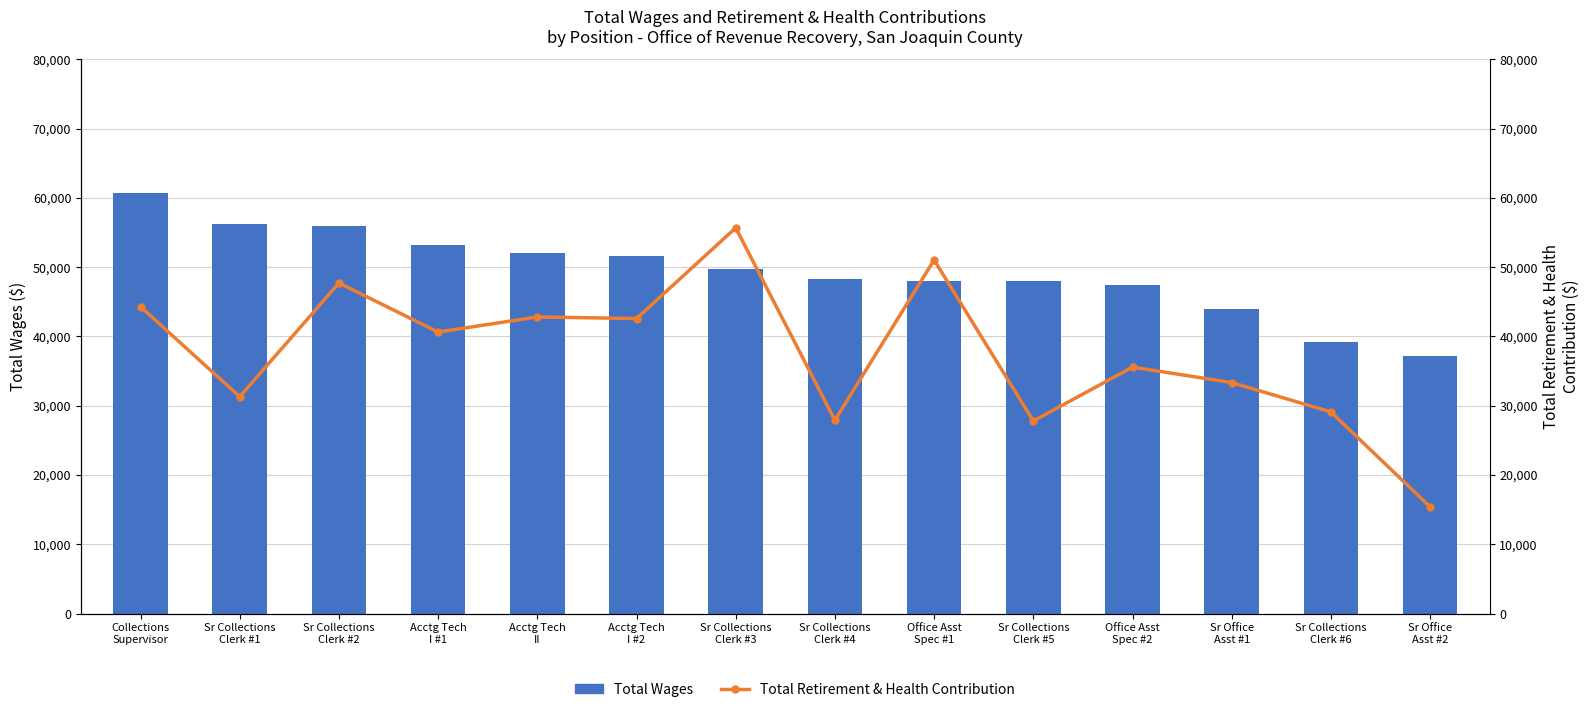

What is the greatest value displayed?

60696